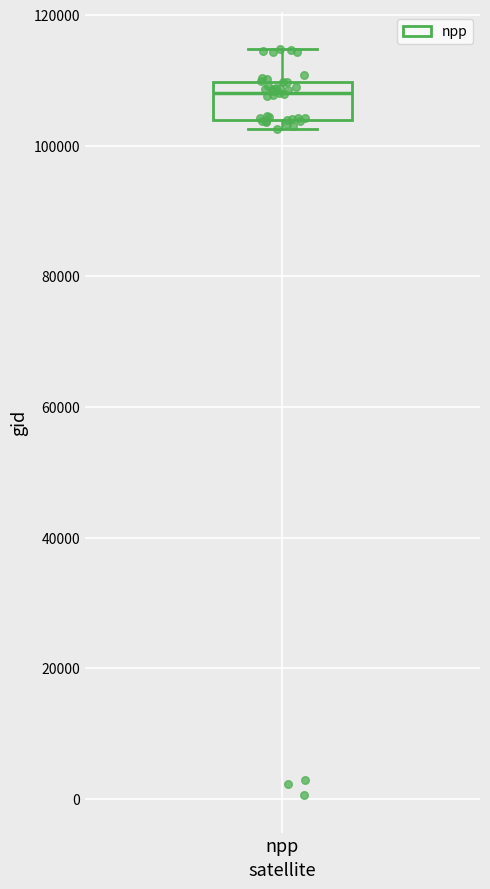

Where does the median line of the box for npp sit on the y-axis? The values are not printed on the chart, so give them approximately, as read against the axis.

108000